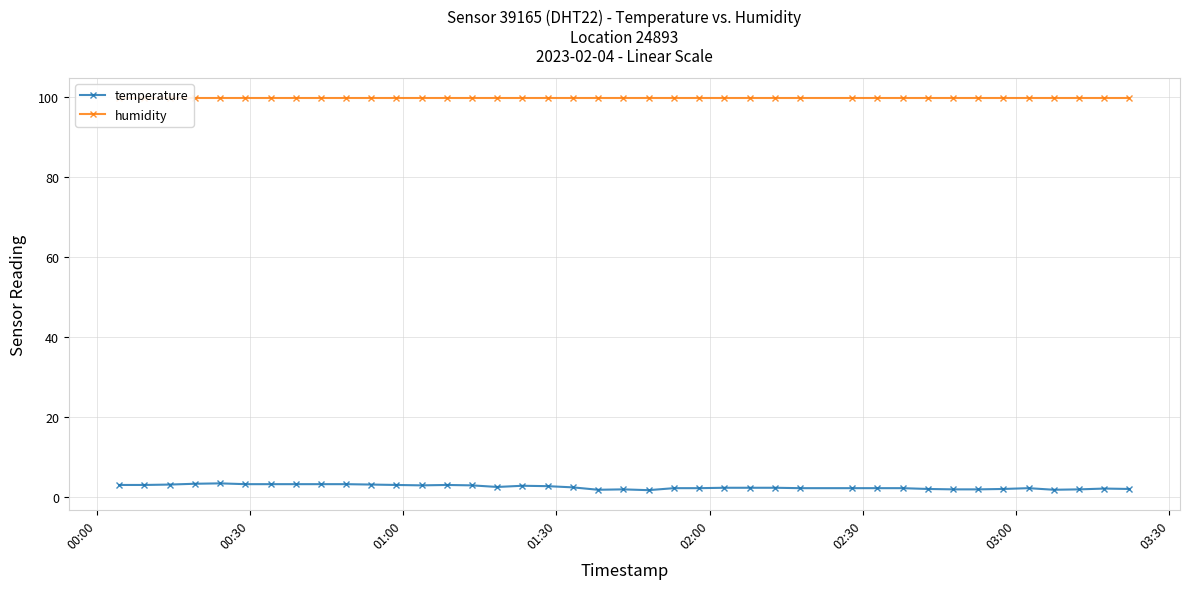

Rank the series by their average value, from lowest to highest.

temperature, humidity